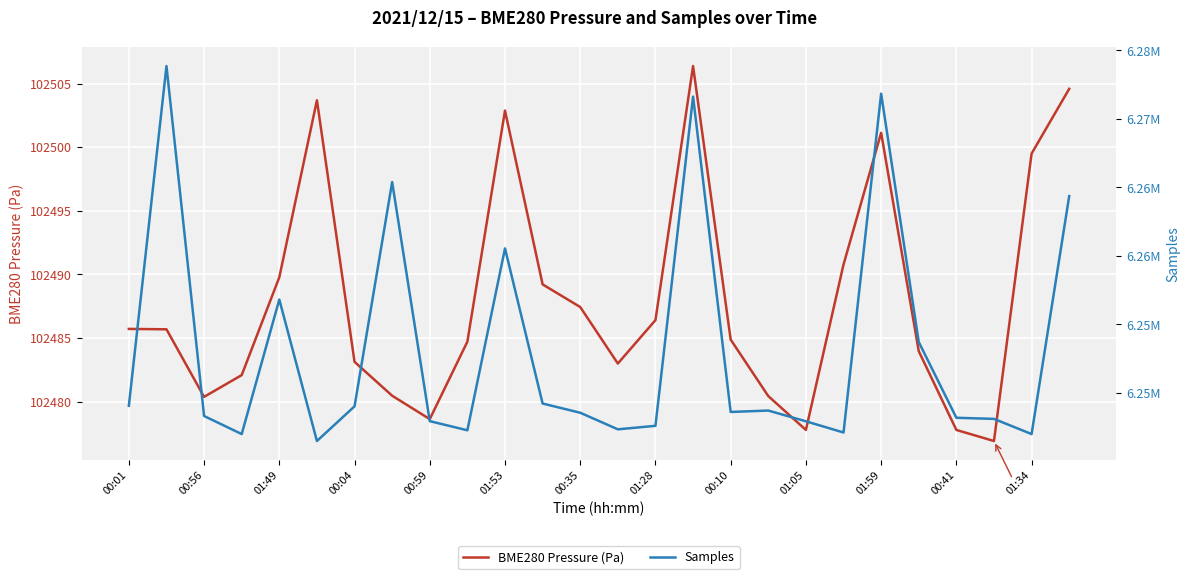

Reading left to right, what are all the values shown in this chart?

BME280 Pressure (Pa): 102485.7	102485.7	102480.4	102482.1	102489.8	102503.7	102483.1	102480.5	102478.6	102484.7	102502.9	102489.2	102487.4	102483.0	102486.4	102506.4	102484.9	102480.4	102477.8	102490.8	102501.1	102484.0	102477.8	102476.9	102499.5	102504.6
Samples: 6249071.0	6273864.0	6248320.0	6247001.0	6256821.0	6246494.0	6249025.0	6265395.0	6247945.0	6247277.0	6260553.0	6249231.0	6248558.0	6247347.0	6247603.0	6271632.0	6248615.0	6248717.0	6247933.0	6247115.0	6271850.0	6253722.0	6248191.0	6248109.0	6247000.0	6264370.0